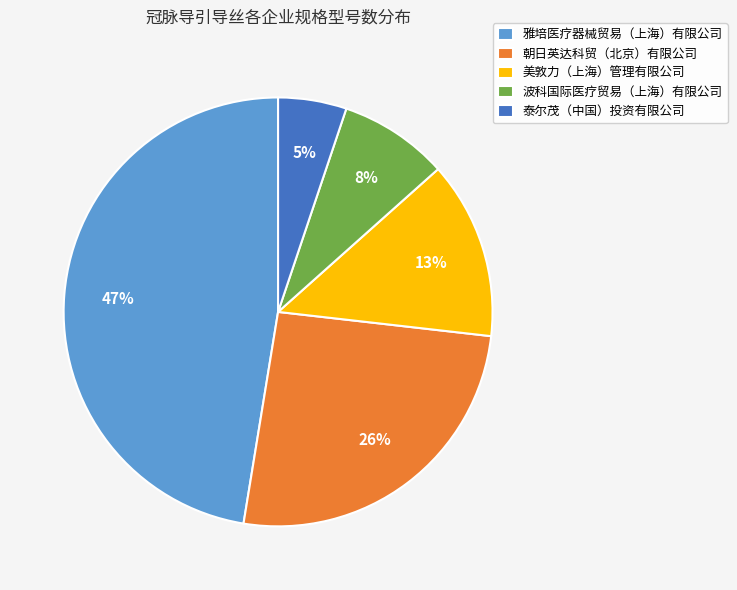

To the nearest percent, what portion does 朝日英达科贸（北京）有限公司 represent?

26%